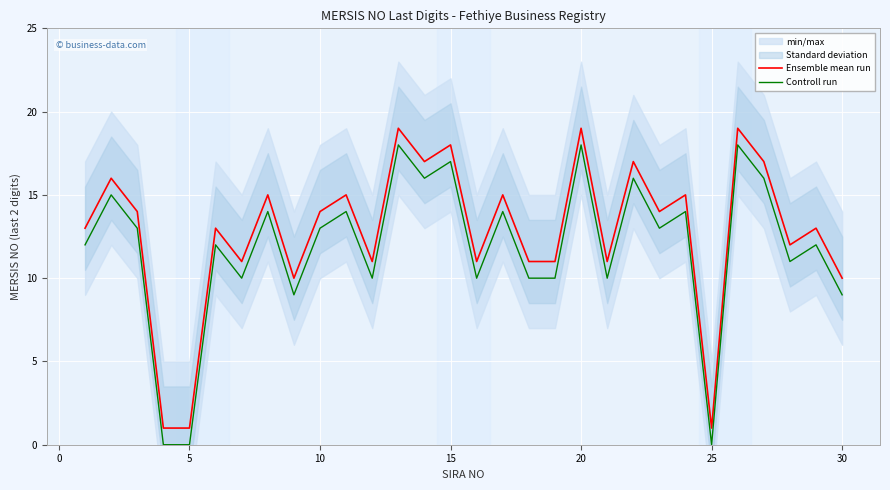

Rank the series by their average value, from lowest to highest.

Controll run, Ensemble mean run